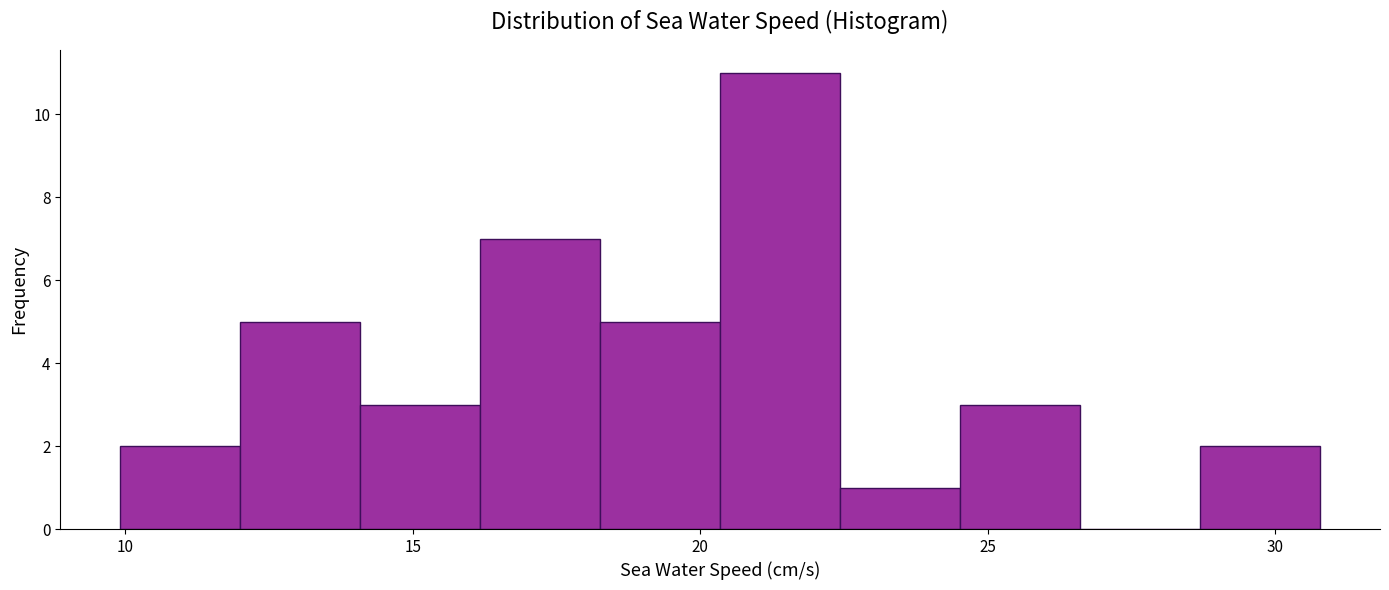

Reading left to right, list every bar in this chart as the range it spans on the x-axis followed by its height. Neither the bar edges nor the heights are printed on the chart, so give them approximately, as read against the axes.

10.0 to 12.0: 2
12.0 to 14.0: 5
14.0 to 16.0: 3
16.0 to 18.5: 7
18.5 to 20.5: 5
20.5 to 22.5: 11
22.5 to 24.5: 1
24.5 to 26.5: 3
26.5 to 28.5: 0
28.5 to 31.0: 2